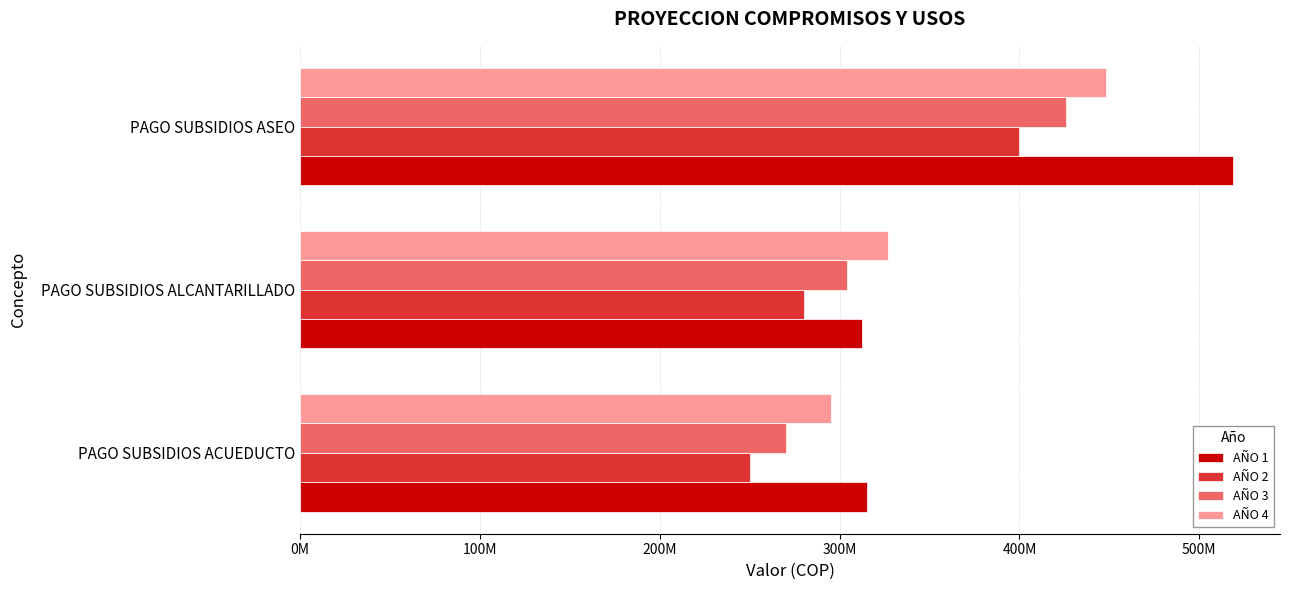

What are all the series names shown in the legend?

AÑO 1, AÑO 2, AÑO 3, AÑO 4